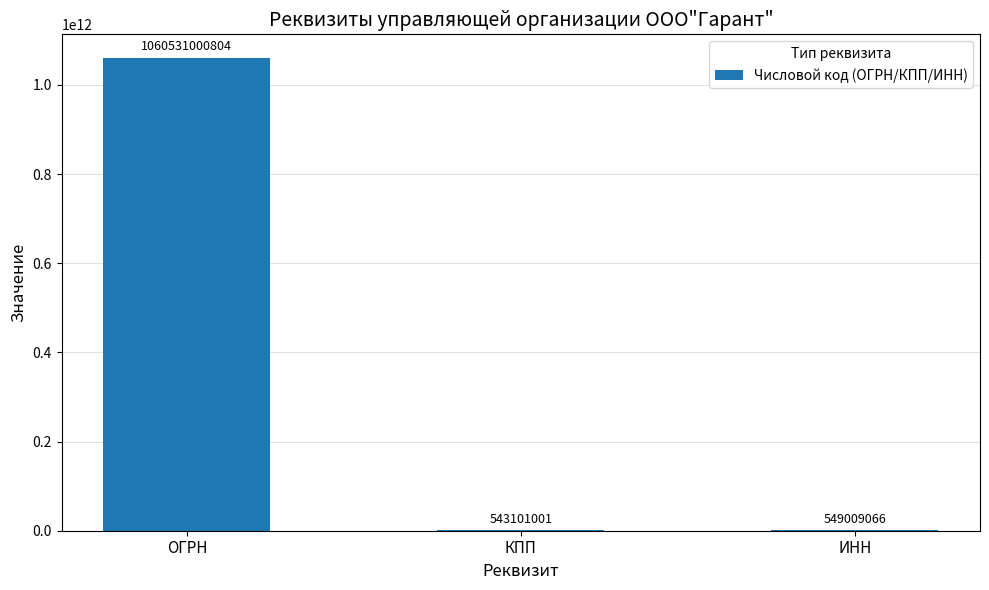

How many categories are shown in the chart?

3